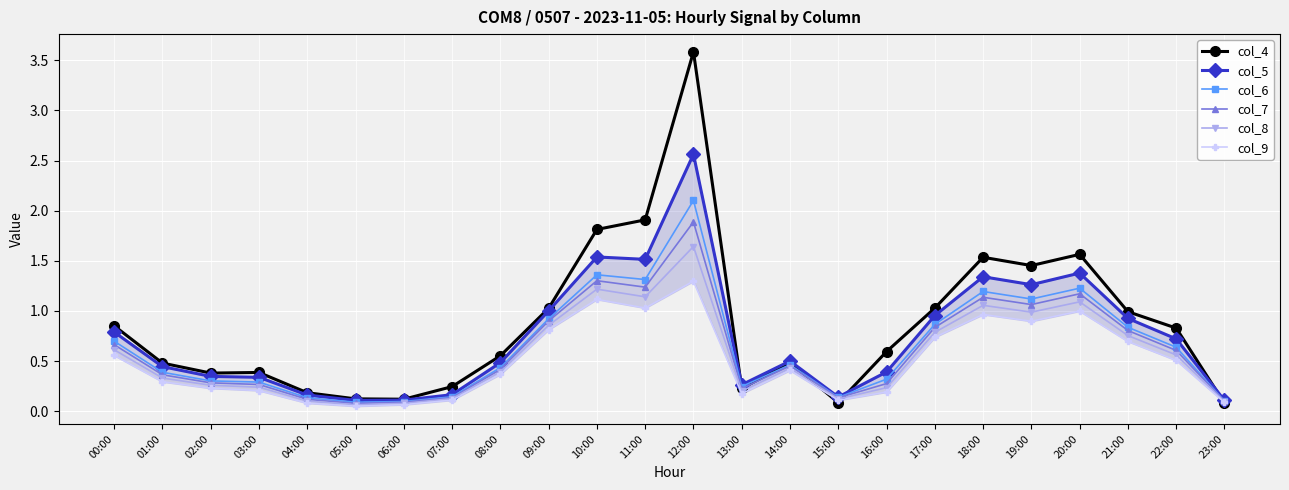

Which series has the largest range (max minus min)?

col_4